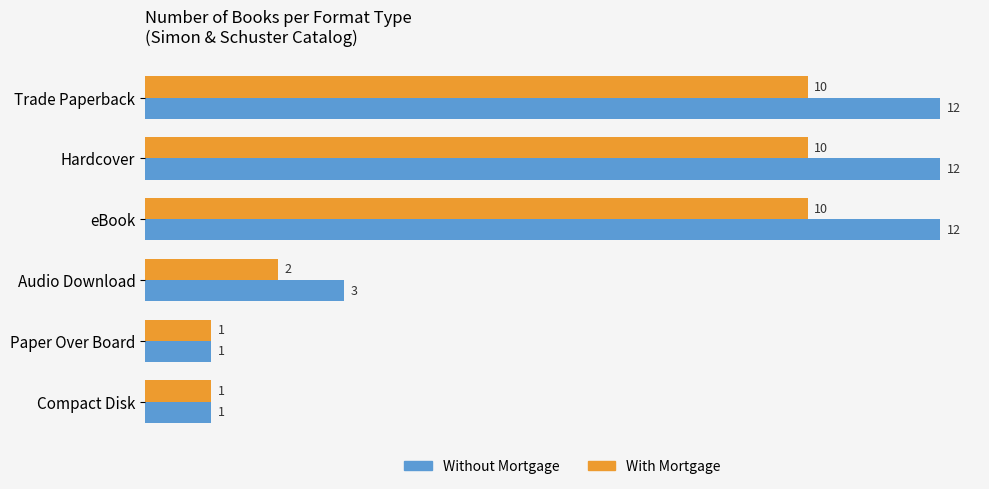

What is the maximum value for With Mortgage?

10